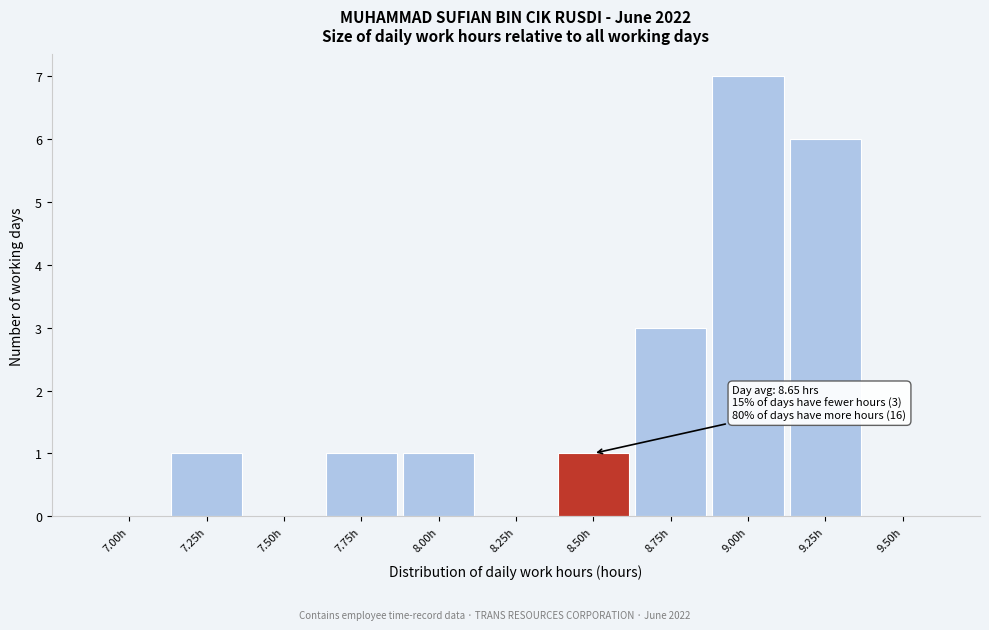

Reading right to left, what are all the values shown in this chart?

9.50h=0	9.25h=6	9.00h=7	8.75h=3	8.50h=1	8.25h=0	8.00h=1	7.75h=1	7.50h=0	7.25h=1	7.00h=0